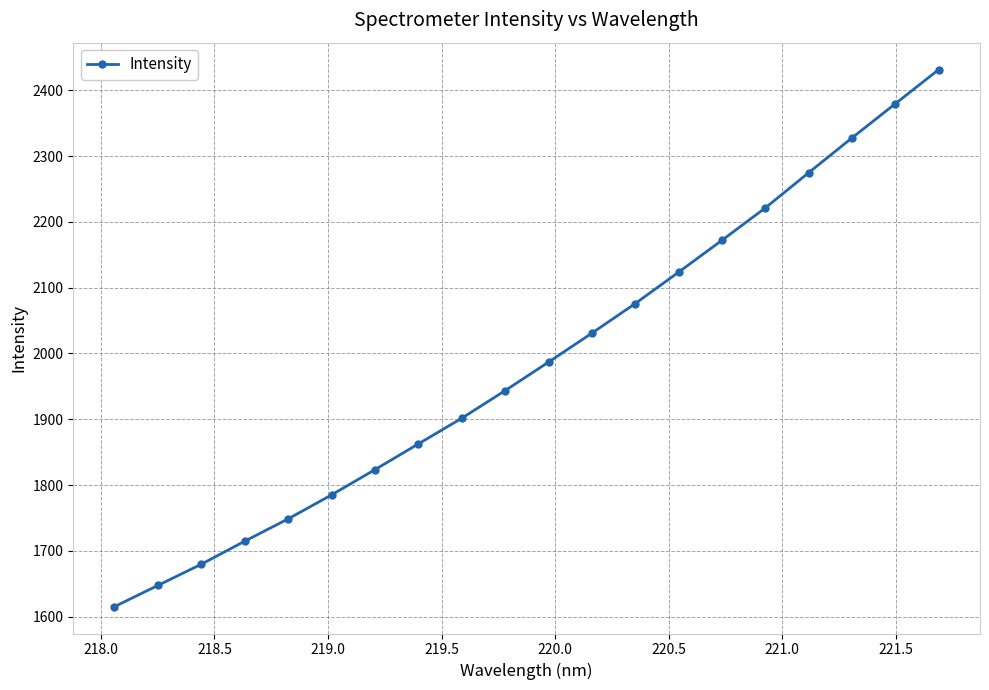

What is the minimum value shown in the chart?

1615.3